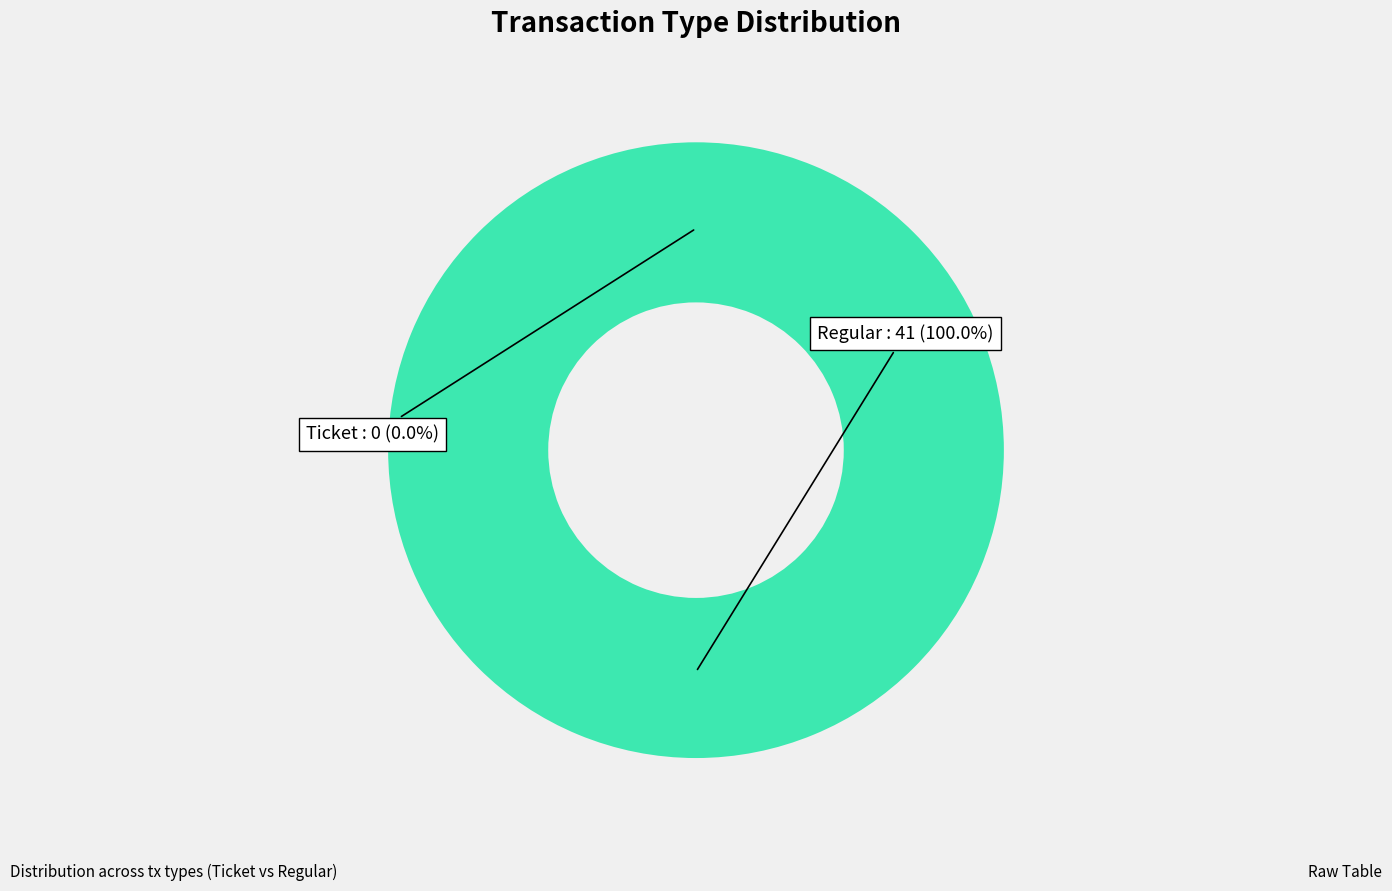

Is it true that Regular is 87% of the pie?

False